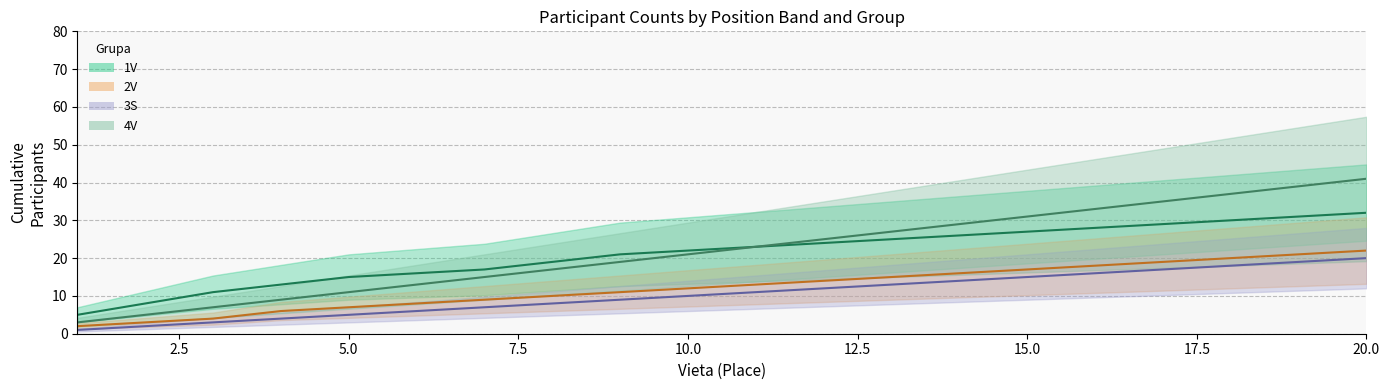

At which category does the chart reach its peak across all series?

20